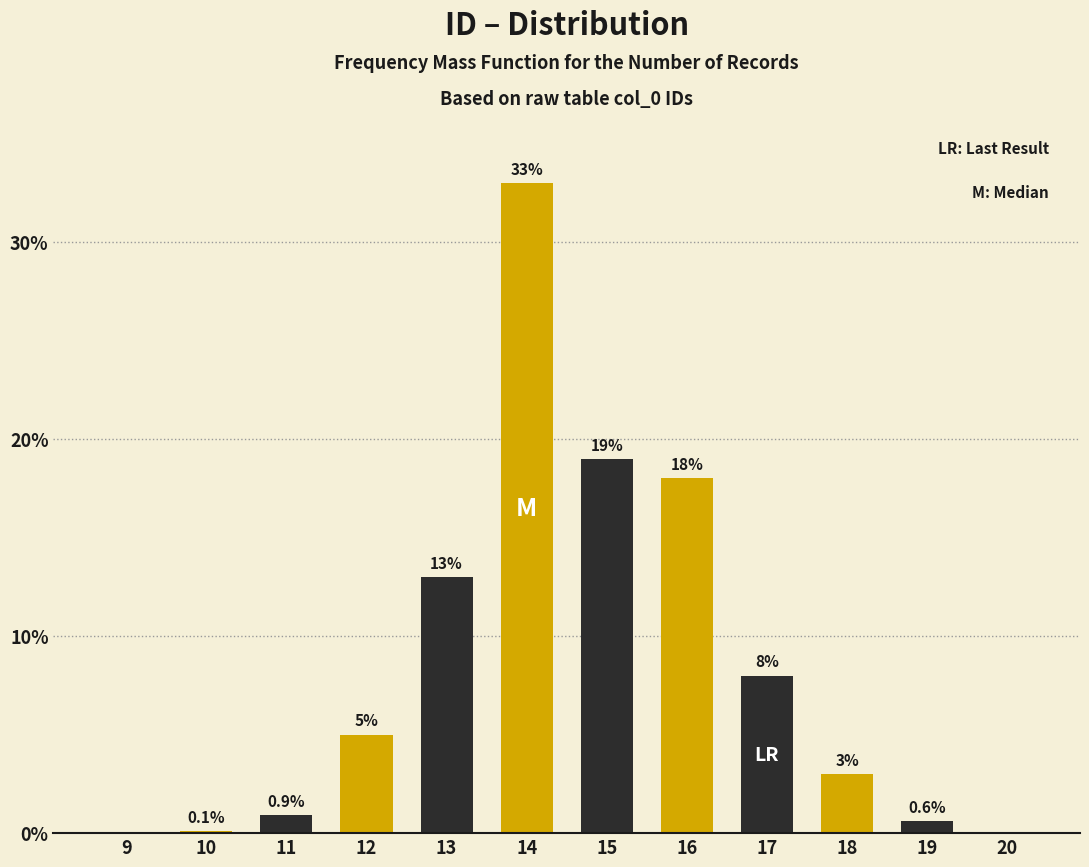

Reading left to right, what are all the values shown in this chart?

9=0.0	10=0.1	11=0.9	12=5.0	13=13.0	14=33.0	15=19.0	16=18.0	17=8.0	18=3.0	19=0.6	20=0.0